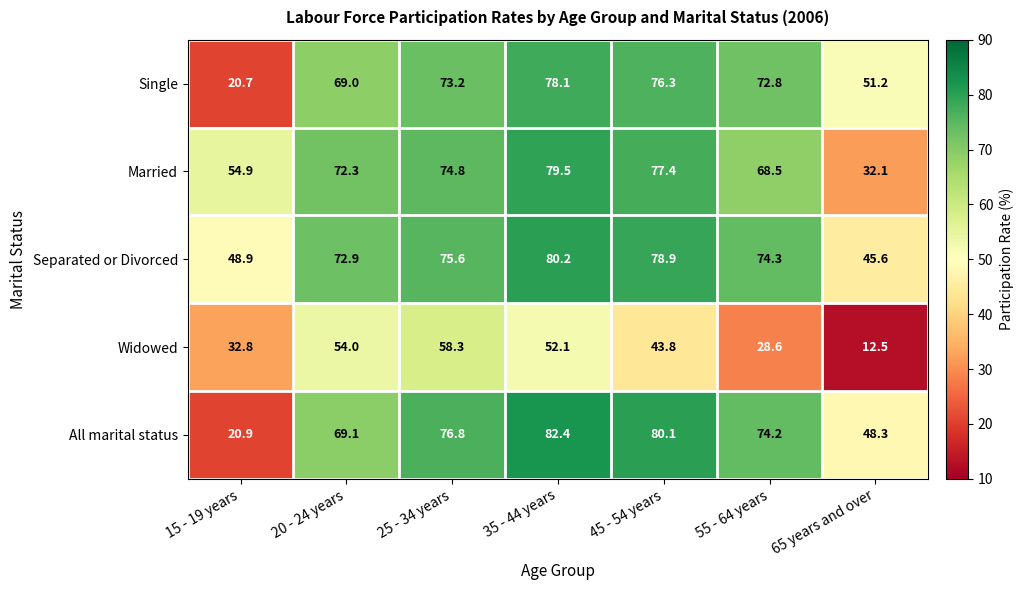

What is the difference between the Widowed values at 55 - 64 years and 15 - 19 years?

4.2